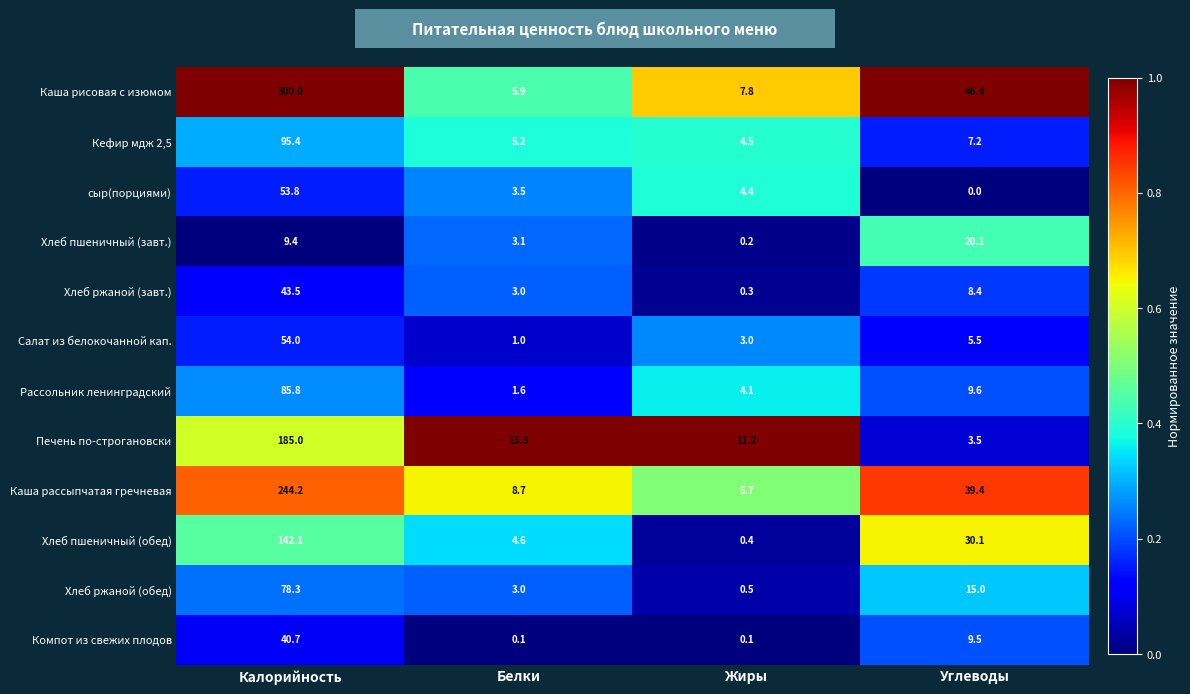

Which series changed the most between Белки and Жиры?

Хлеб пшеничный (обед)